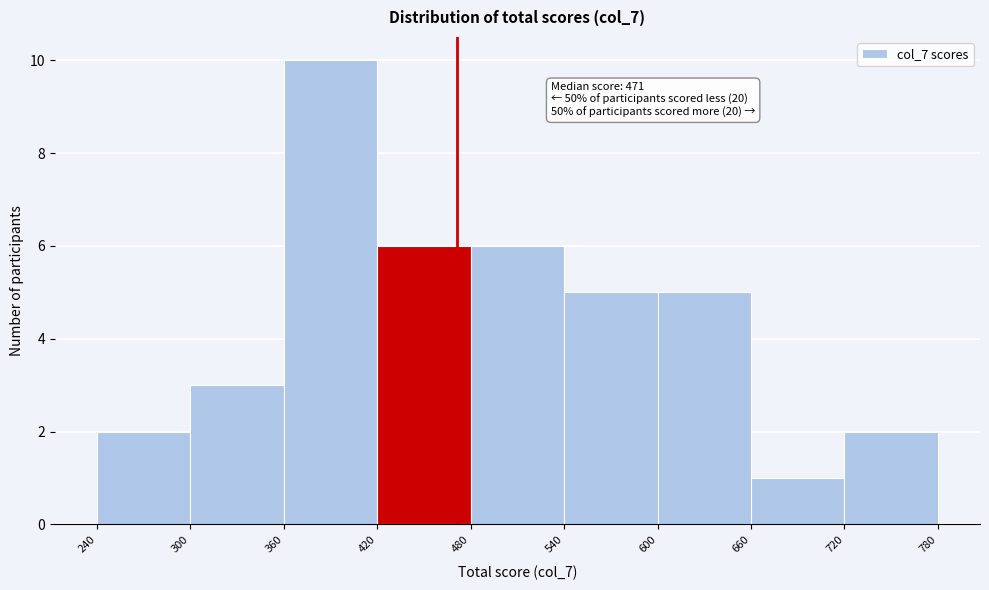

Which range on the x-axis has the tallest bar?

360 to 420